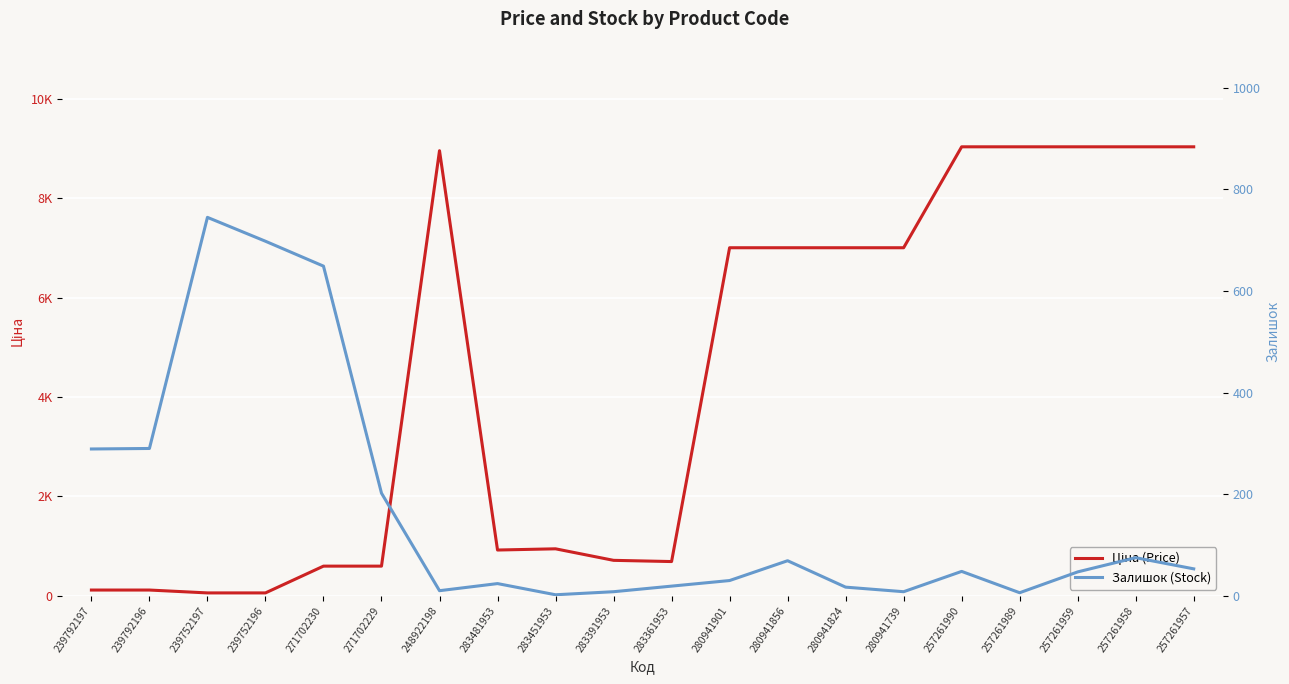

Reading left to right, transcribe all the data shown in this chart.

Ціна (Price): 239792197=115.4	239792196=115.4	239752197=57.7	239752196=57.7	271702230=596.5	271702229=596.5	248922198=8955.1	283481953=920.5	283451953=944.9	283391953=713.0	283361953=688.5	280941901=7002.6	280941856=7002.6	280941824=7002.6	280941739=7002.6	257261990=9033.4	257261989=9033.4	257261959=9033.4	257261958=9033.4	257261957=9033.4
Залишок (Stock): 239792197=289.0	239792196=290.0	239752197=745.0	239752196=698.0	271702230=649.0	271702229=202.0	248922198=10.0	283481953=24.0	283451953=2.0	283391953=8.0	283361953=19.0	280941901=30.0	280941856=69.0	280941824=17.0	280941739=8.0	257261990=48.0	257261989=6.0	257261959=47.0	257261958=75.0	257261957=53.0